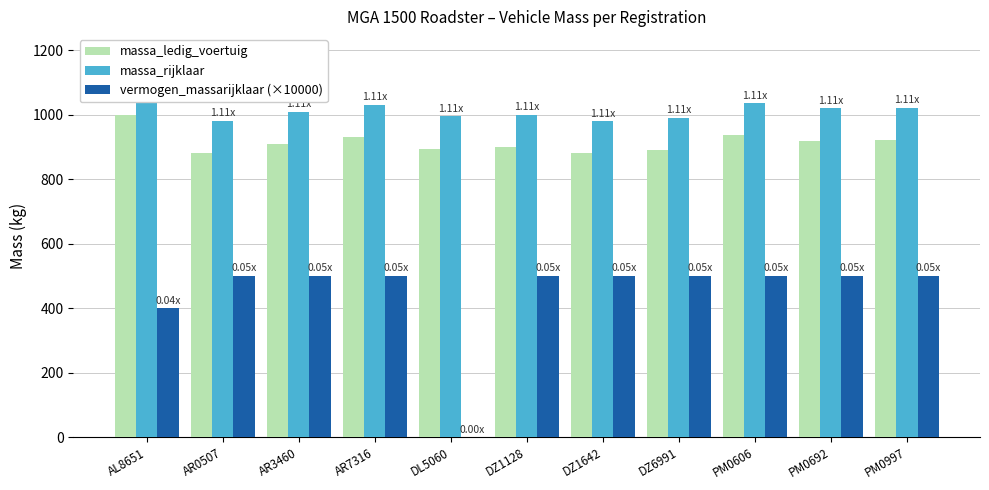

What is the label of the 8th bar from the right?

AR7316